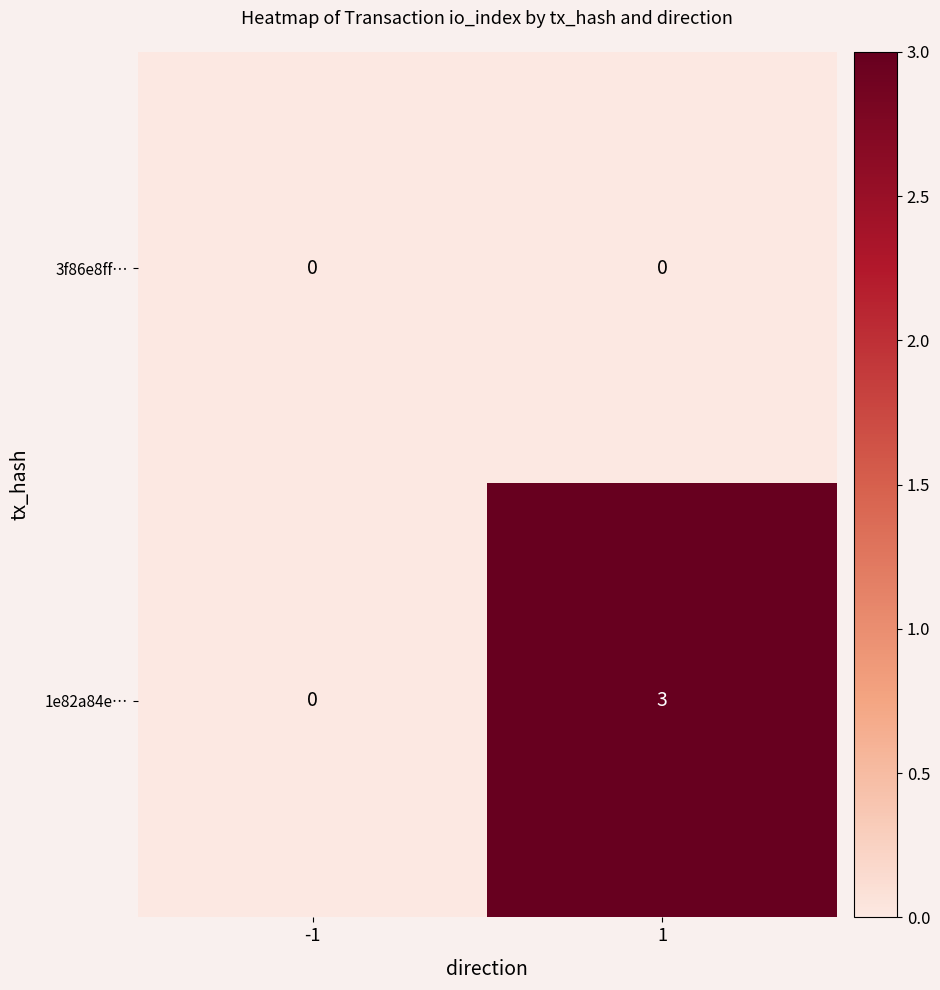

What value does the 1e82a84e… series have at 1?

3